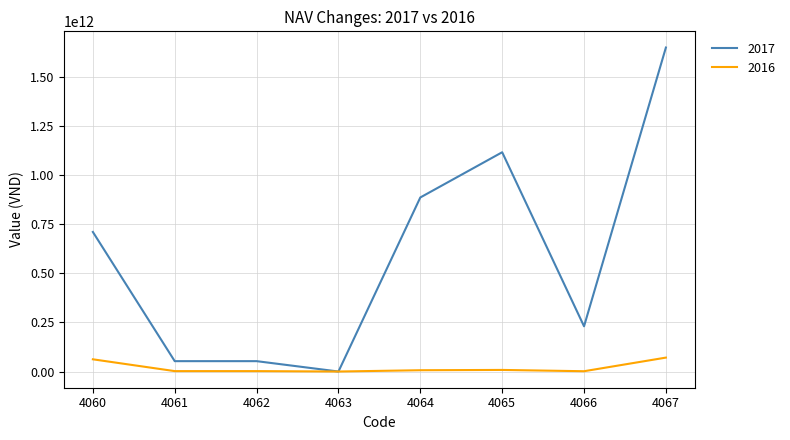

What is the difference between the maximum and minimum values in the 2016 series?

70896369894